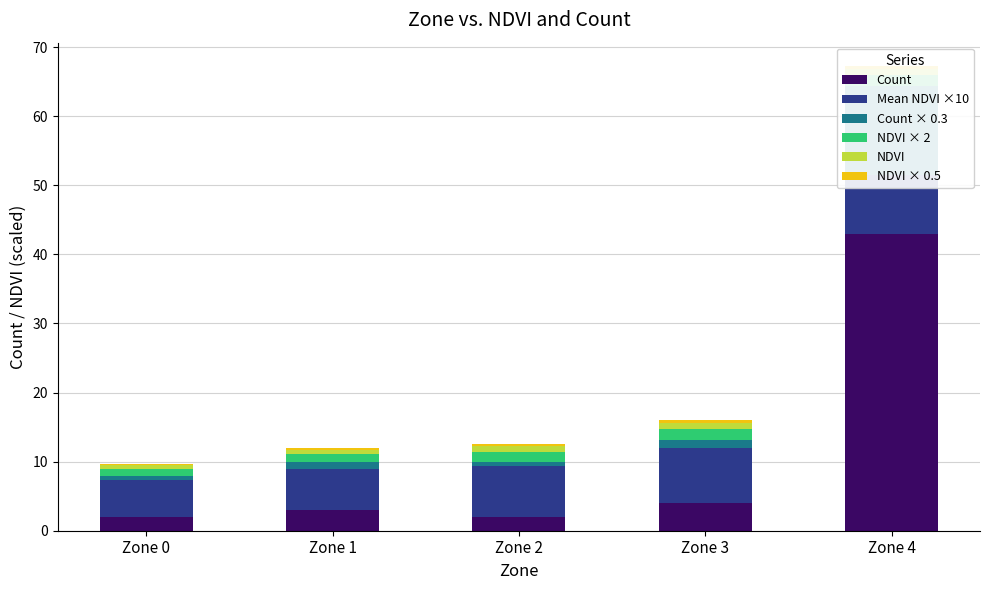

How many values in the Count series exceed 3?

2